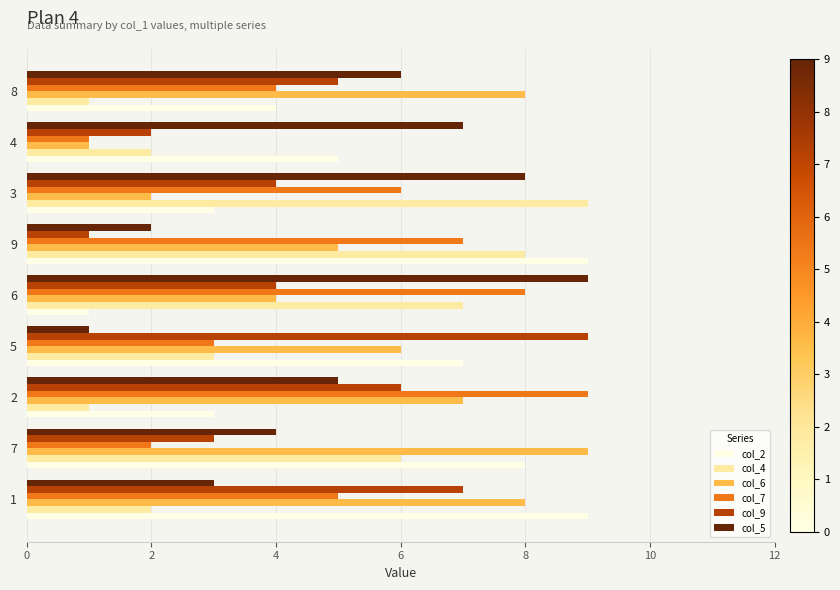

Is the value of col_9 at 9 greater than the value of col_6 at 7?

No